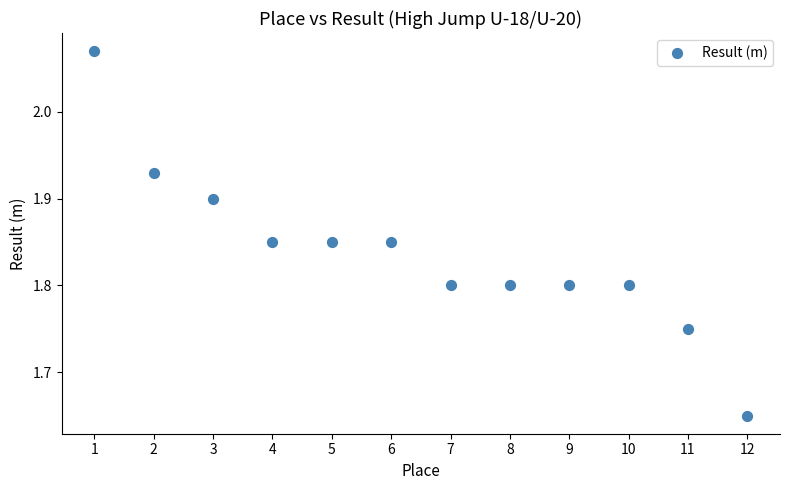

What is the average X value?

6.5